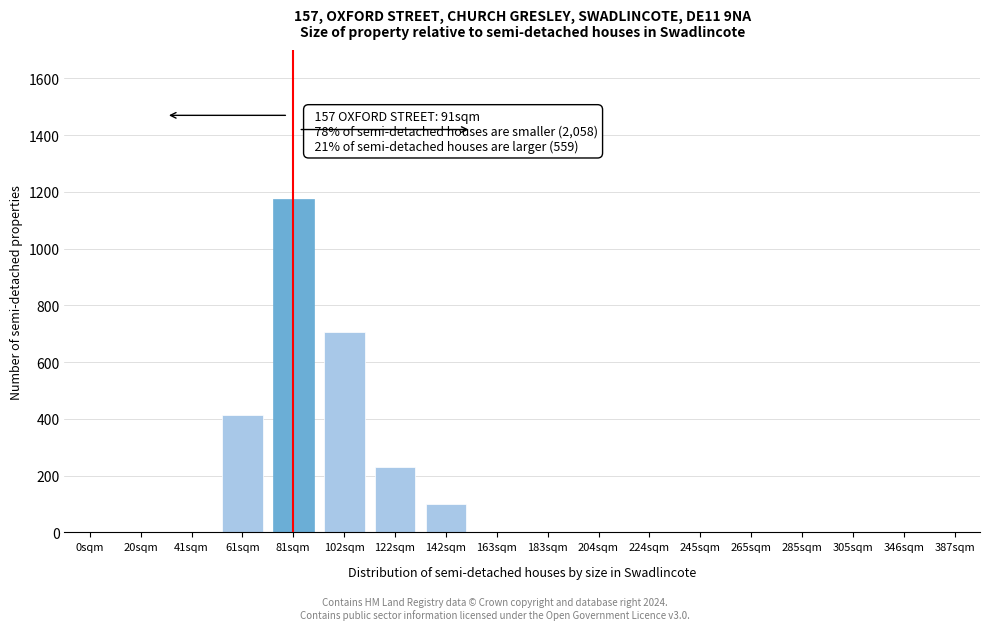

Reading right to left, transcribe all the data shown in this chart.

387sqm=0	346sqm=0	305sqm=0	285sqm=0	265sqm=0	245sqm=0	224sqm=0	204sqm=0	183sqm=0	163sqm=0	142sqm=100	122sqm=231	102sqm=707	81sqm=1176	61sqm=414	41sqm=0	20sqm=0	0sqm=0